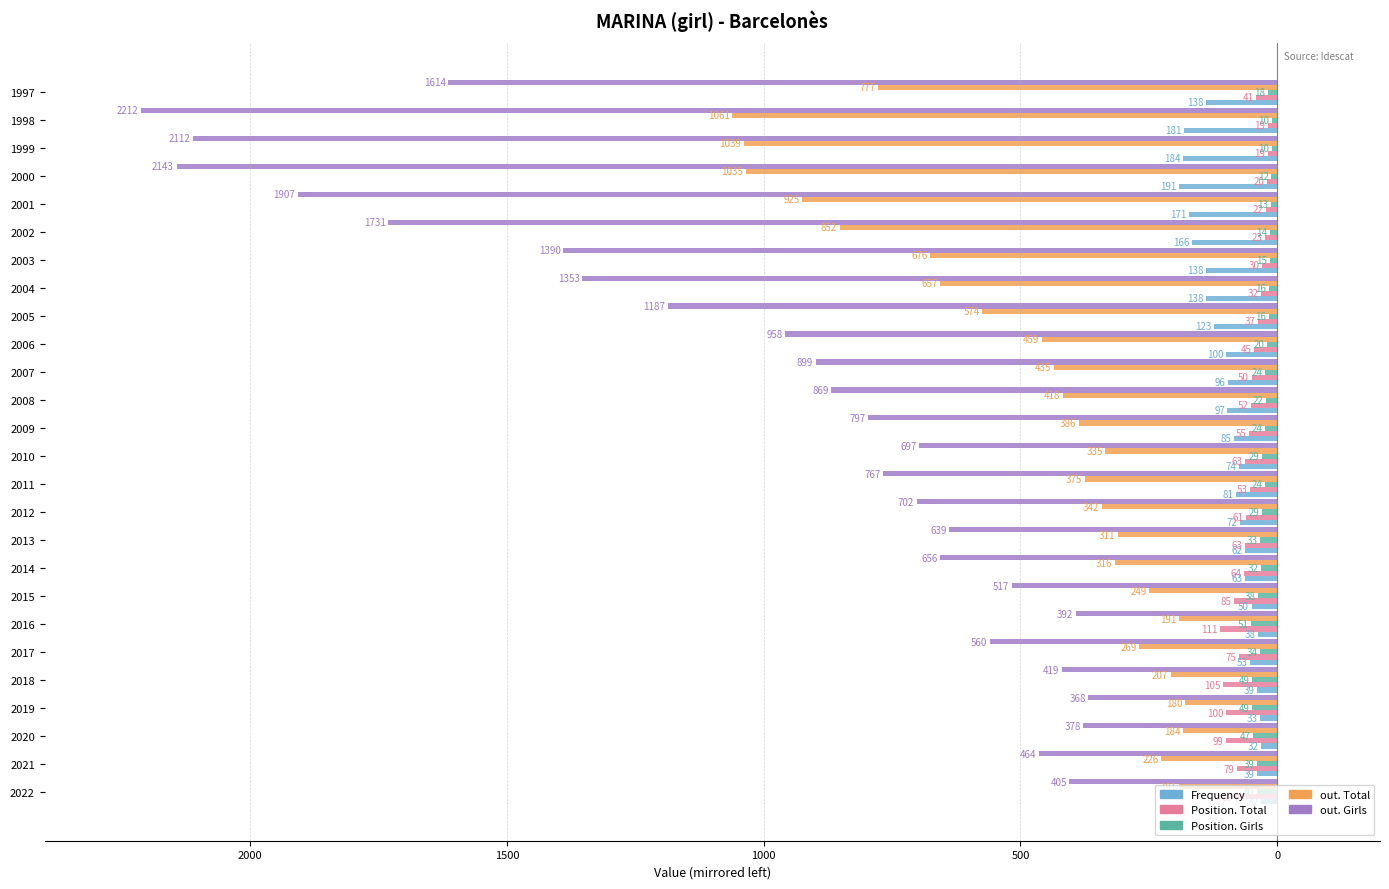

What are all the series names shown in the legend?

Frequency, Position. Total, Position. Girls, out. Total, out. Girls